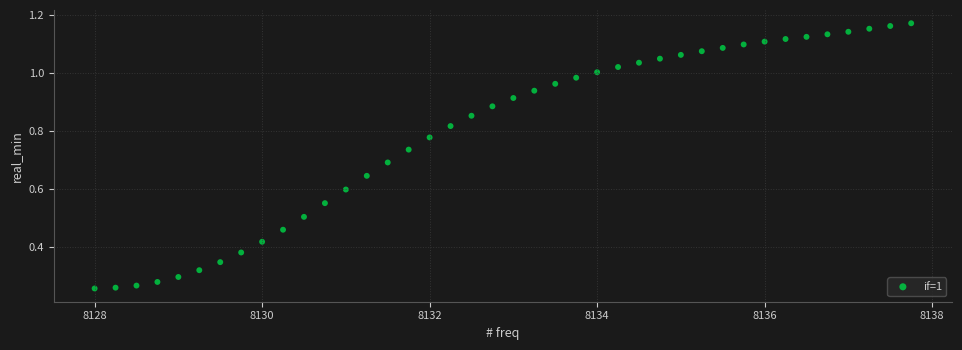

What is the range of X values (max minus min)?

9.8